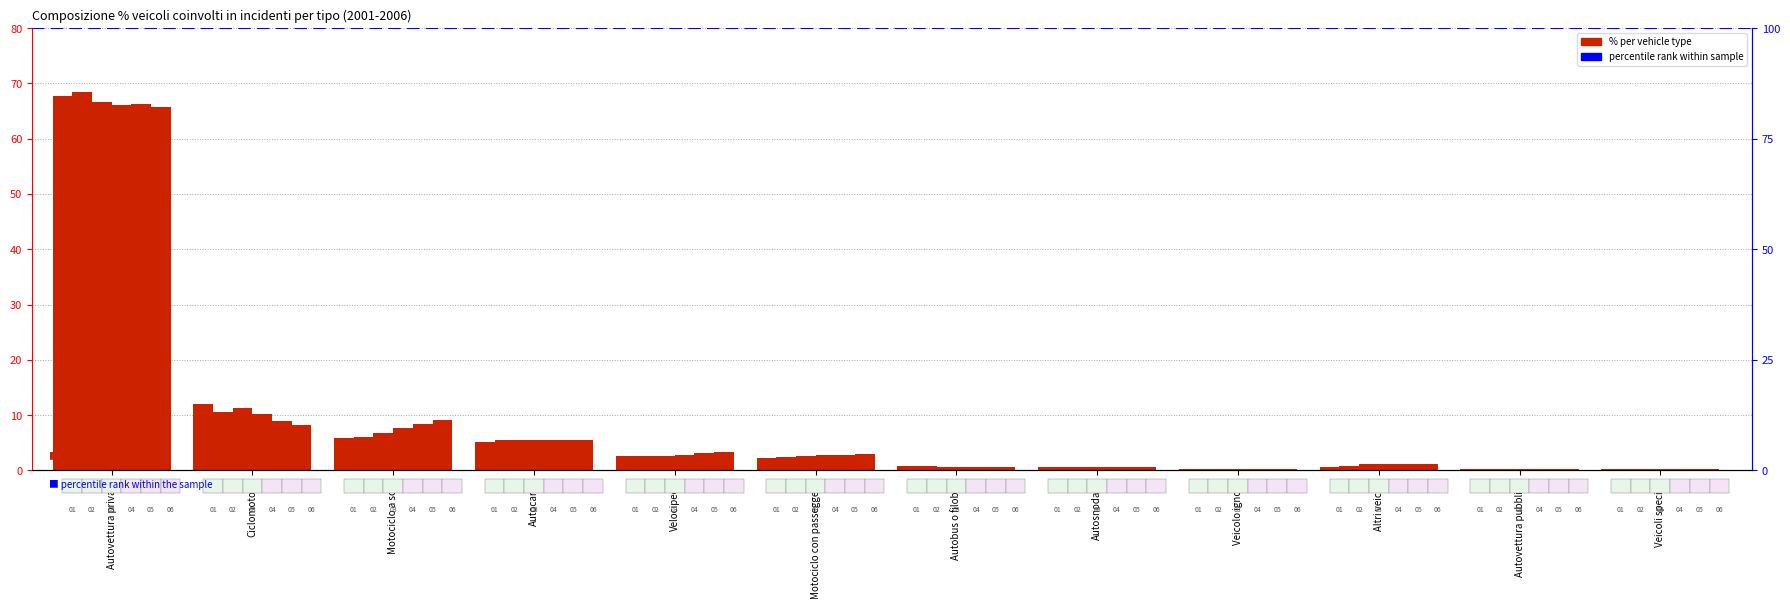

List the labels in order of 2004 value, largest first.

Autovettura privata, Ciclomotore, Motociclo a solo, Autocarro, Velocipede, Motociclo con passeggero, Altri veicoli, Autobus o filobus, Autosnodato, Veicoli speciali, Autovettura pubblica, Veicolo ignoto